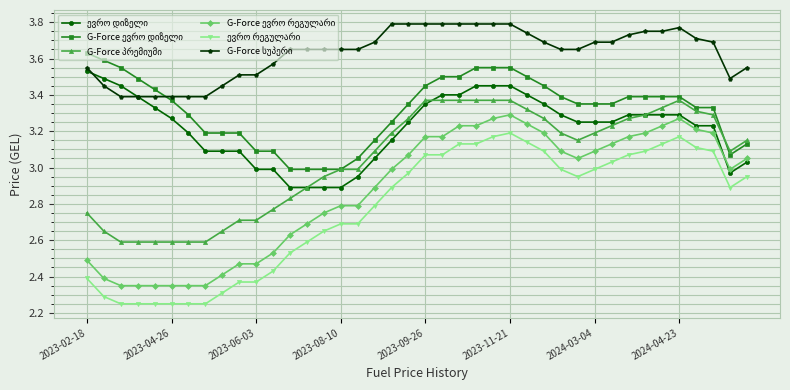

At how many categories does at least one series exceed 2?

40